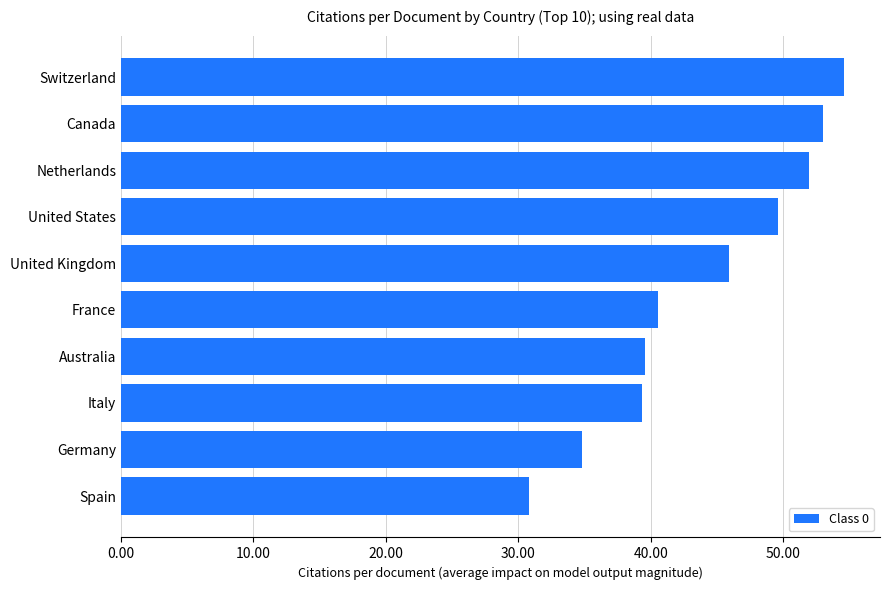

True or false: the data shows 34.8 at Germany.

True